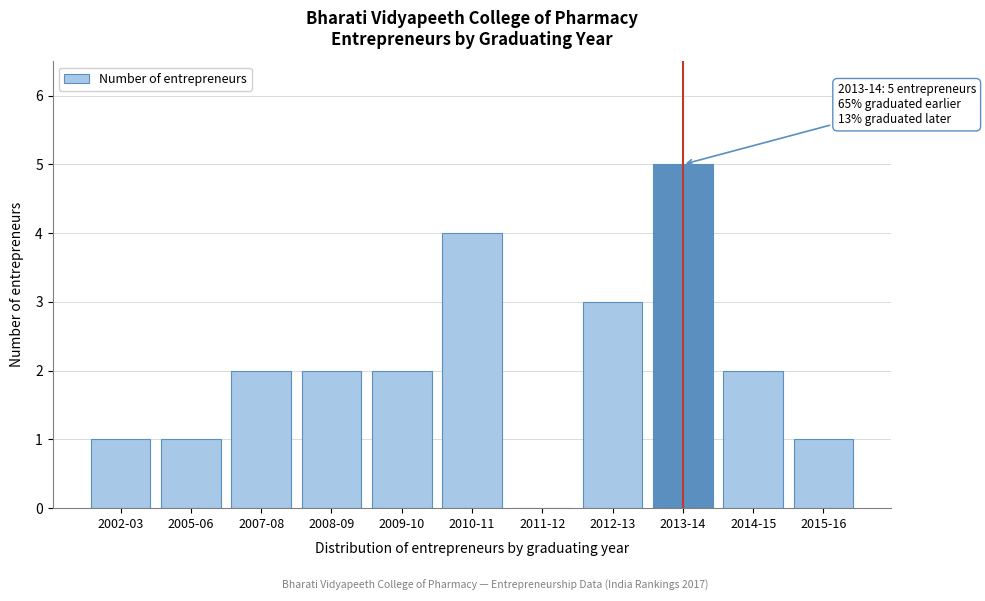

Reading right to left, list all the values displayed in this chart.

2015-16=1	2014-15=2	2013-14=5	2012-13=3	2011-12=0	2010-11=4	2009-10=2	2008-09=2	2007-08=2	2005-06=1	2002-03=1